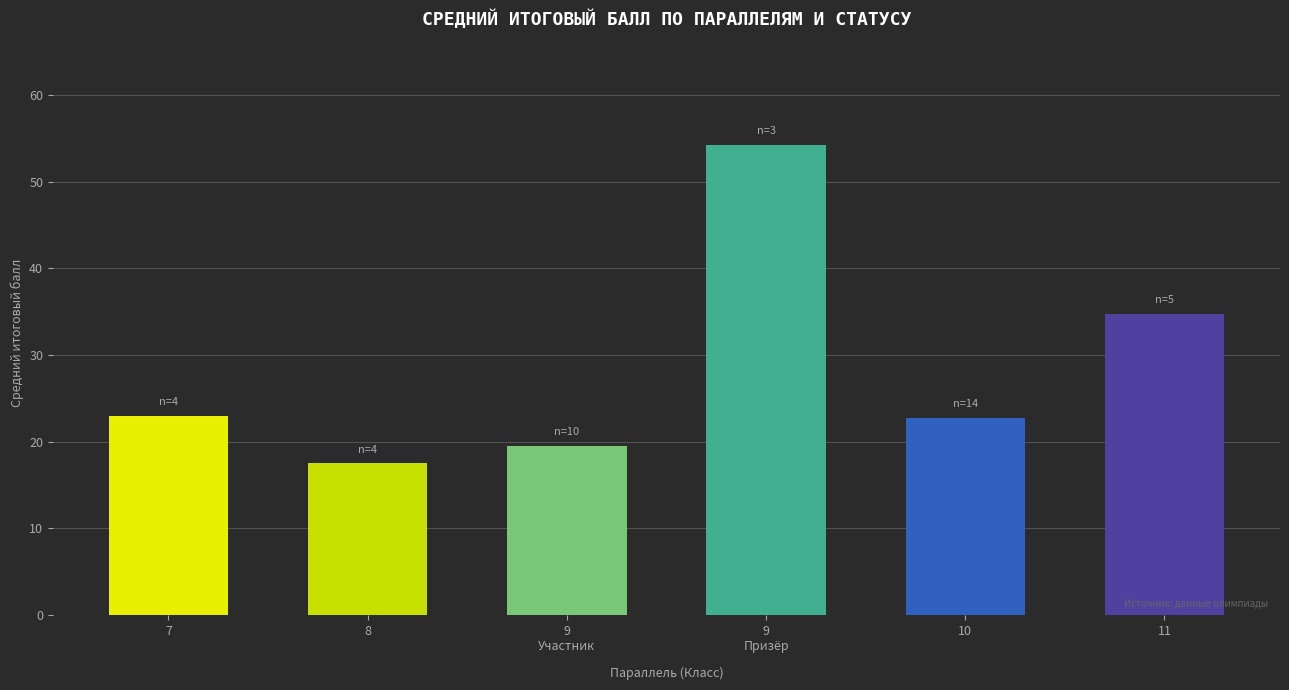

True or false: the data shows 8.0 at 7.

False